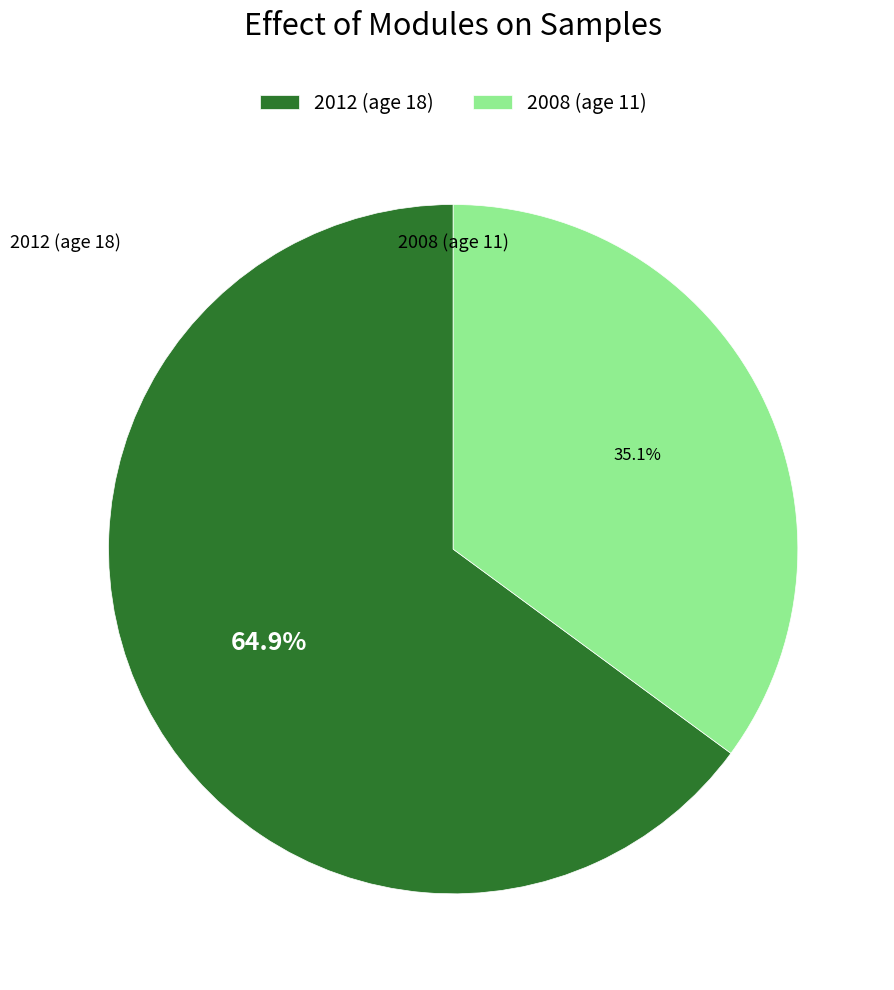

Which slice is the smallest?

2008 (age 11)